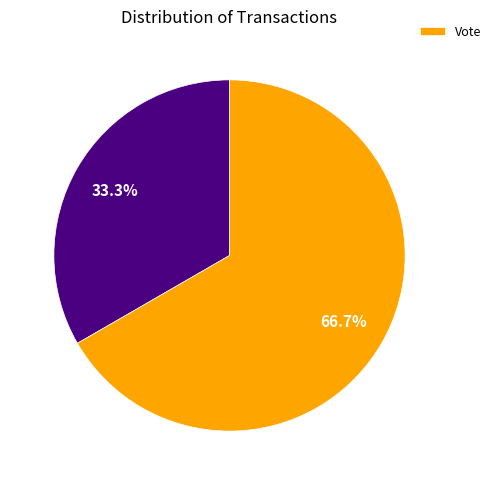

Does any single category account for the majority?

Yes